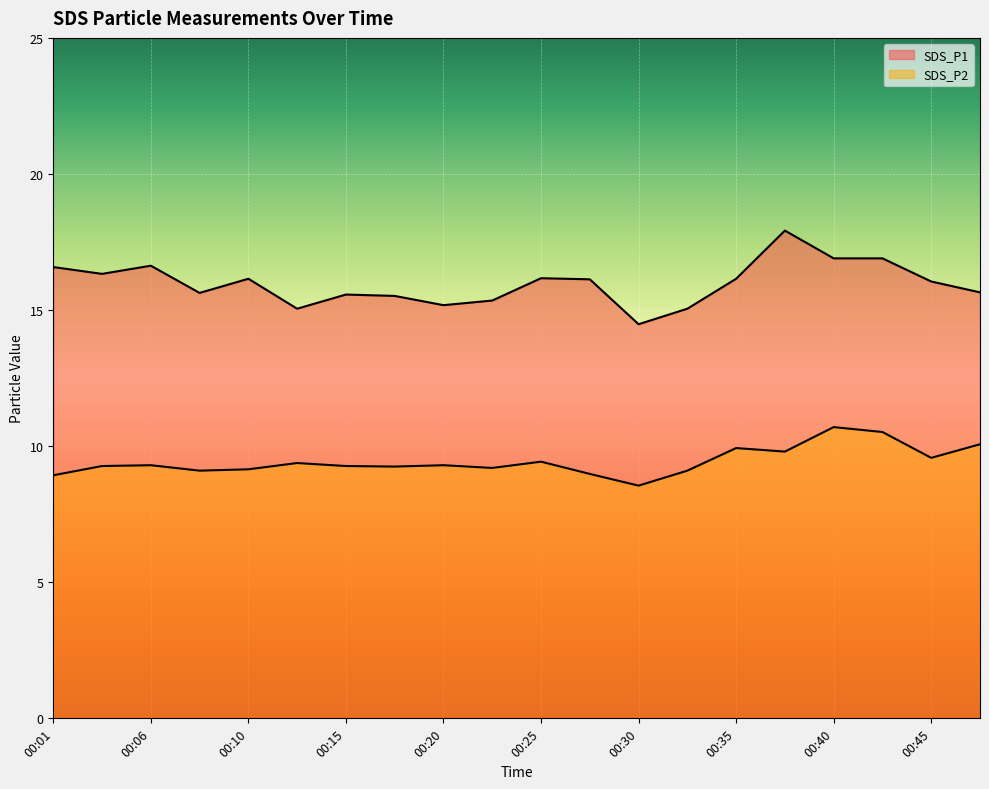

True or false: SDS_P1 and SDS_P2 cross at least once.

False